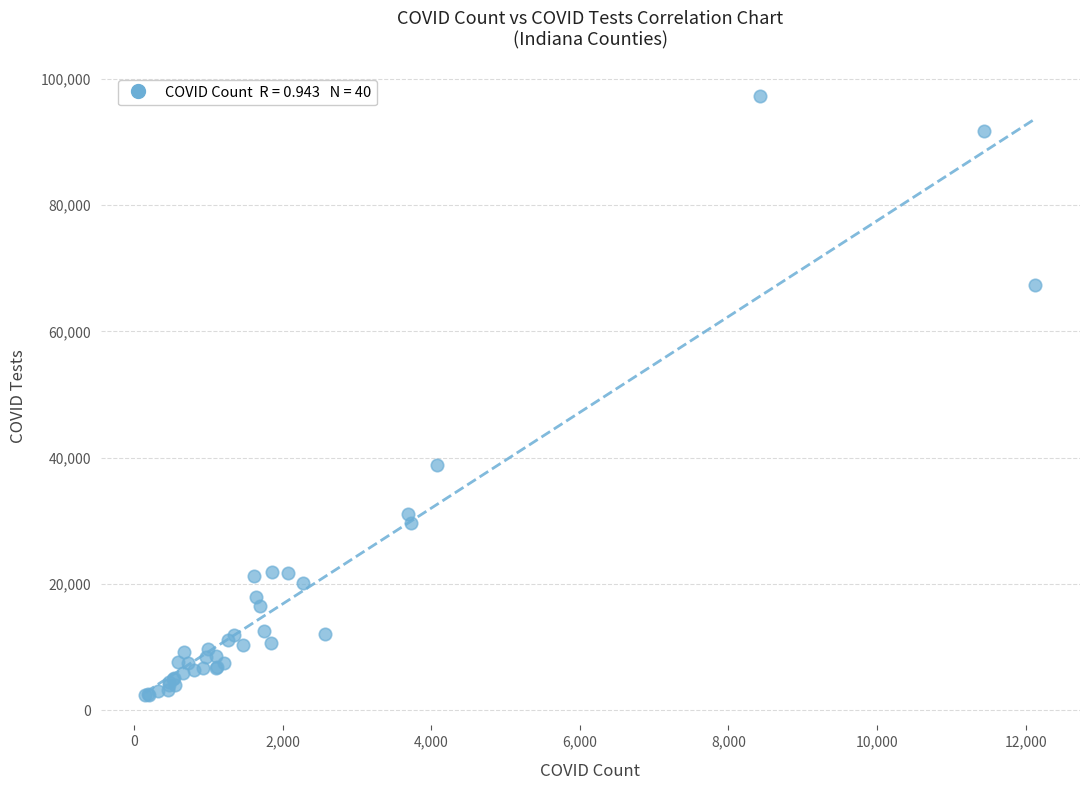

What Y value in the scatter plot is closest to 49827?

38801